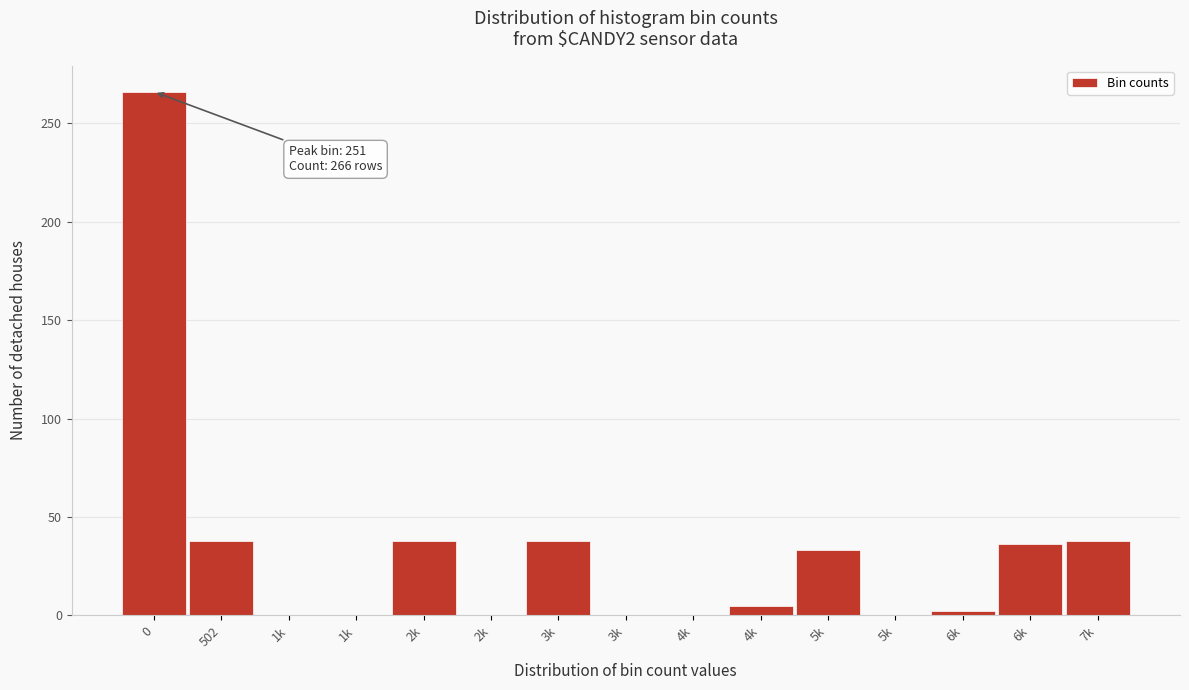

Are the bars horizontal?

No